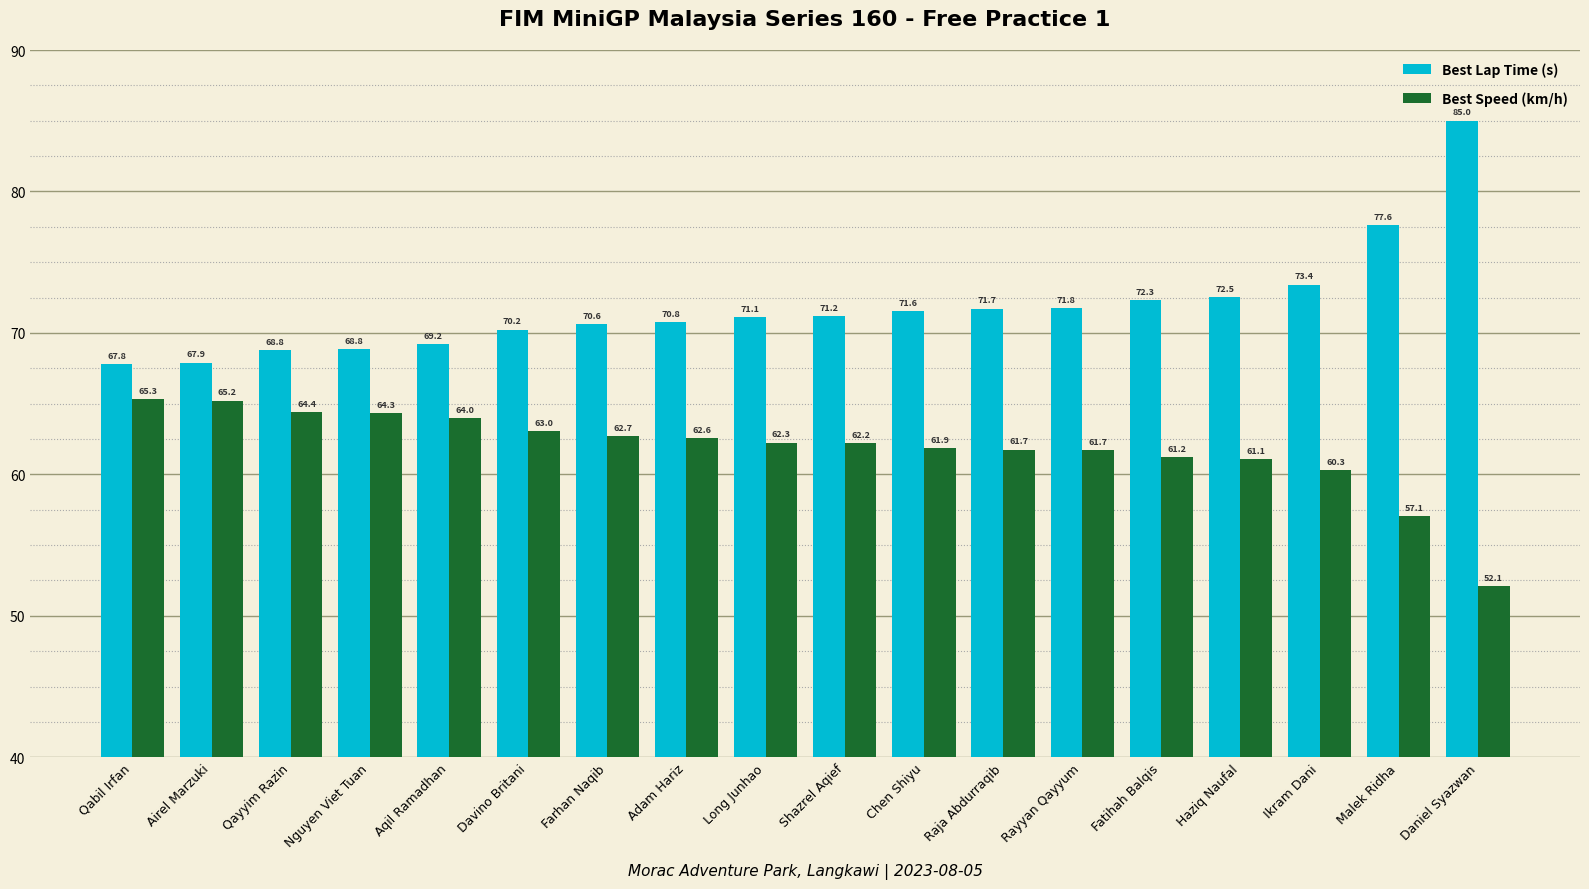

Reading left to right, transcribe all the data shown in this chart.

Best Lap Time (s): 67.8	67.9	68.8	68.8	69.2	70.2	70.6	70.8	71.1	71.2	71.6	71.7	71.8	72.3	72.5	73.4	77.6	85.0
Best Speed (km/h): 65.3	65.2	64.4	64.3	64.0	63.0	62.7	62.6	62.3	62.2	61.9	61.7	61.7	61.2	61.1	60.3	57.1	52.1